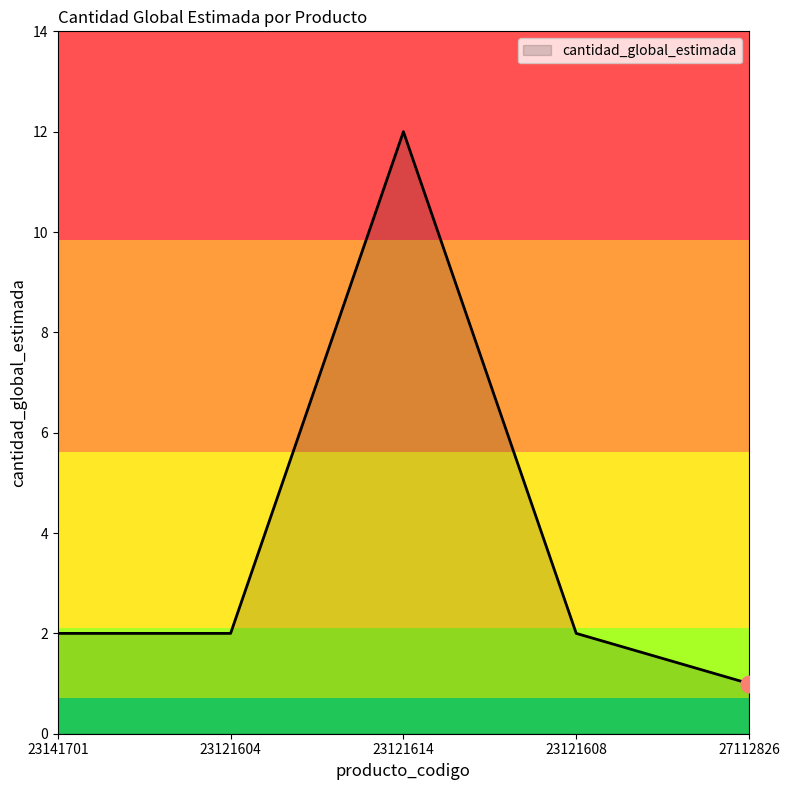

What position from the left is 23121604?

2